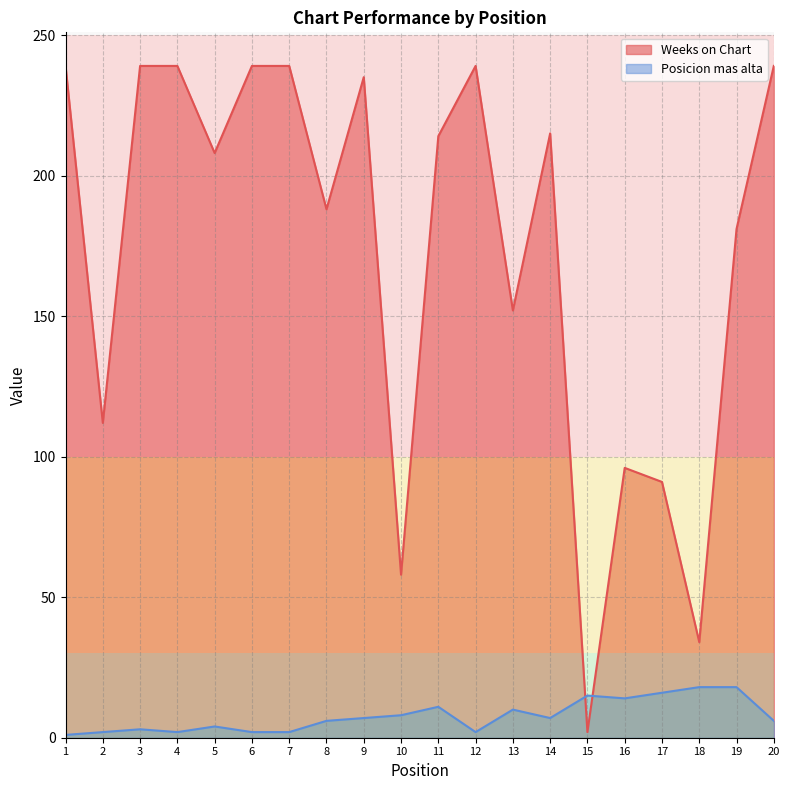

Rank the series by their average value, from highest to lowest.

Weeks on Chart, Posicion mas alta